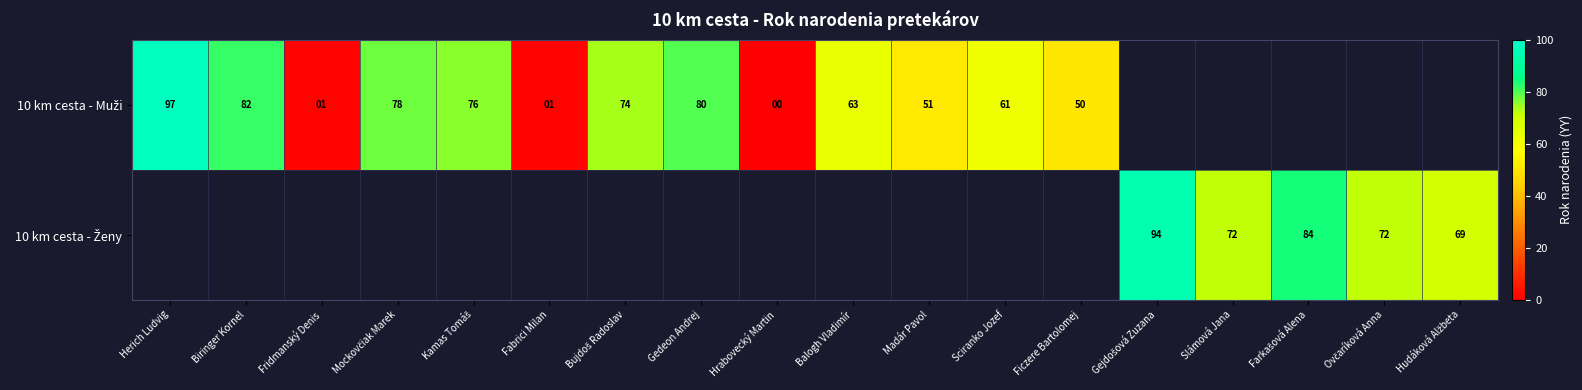

What is the maximum value shown in the chart?

97.0